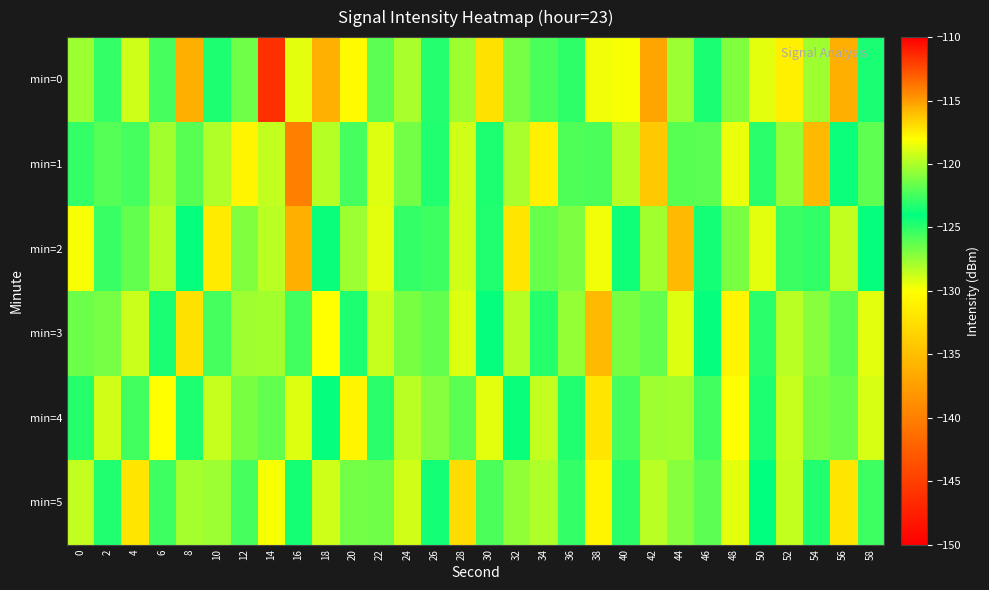

Between 8 and 44, which is larger?

8